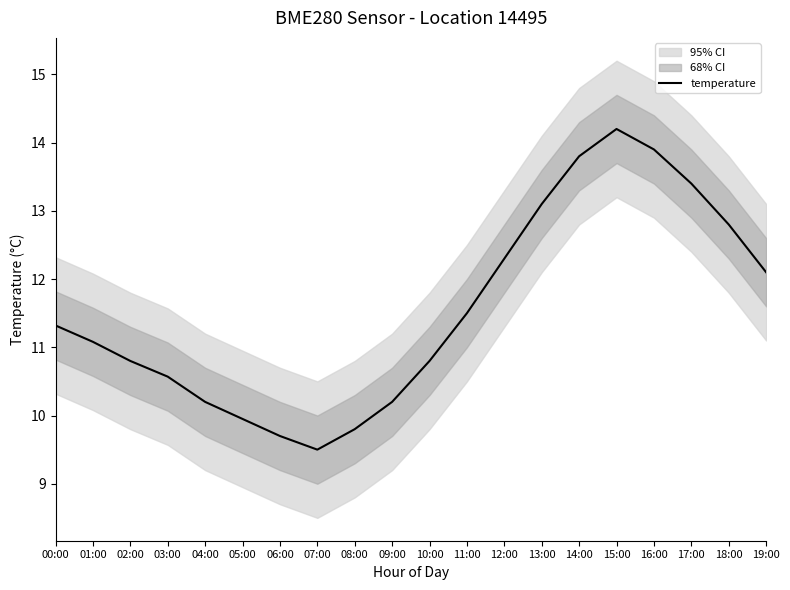

Reading left to right, what are all the values shown in this chart?

11.3	11.1	10.8	10.6	10.2	9.9	9.7	9.5	9.8	10.2	10.8	11.5	12.3	13.1	13.8	14.2	13.9	13.4	12.8	12.1